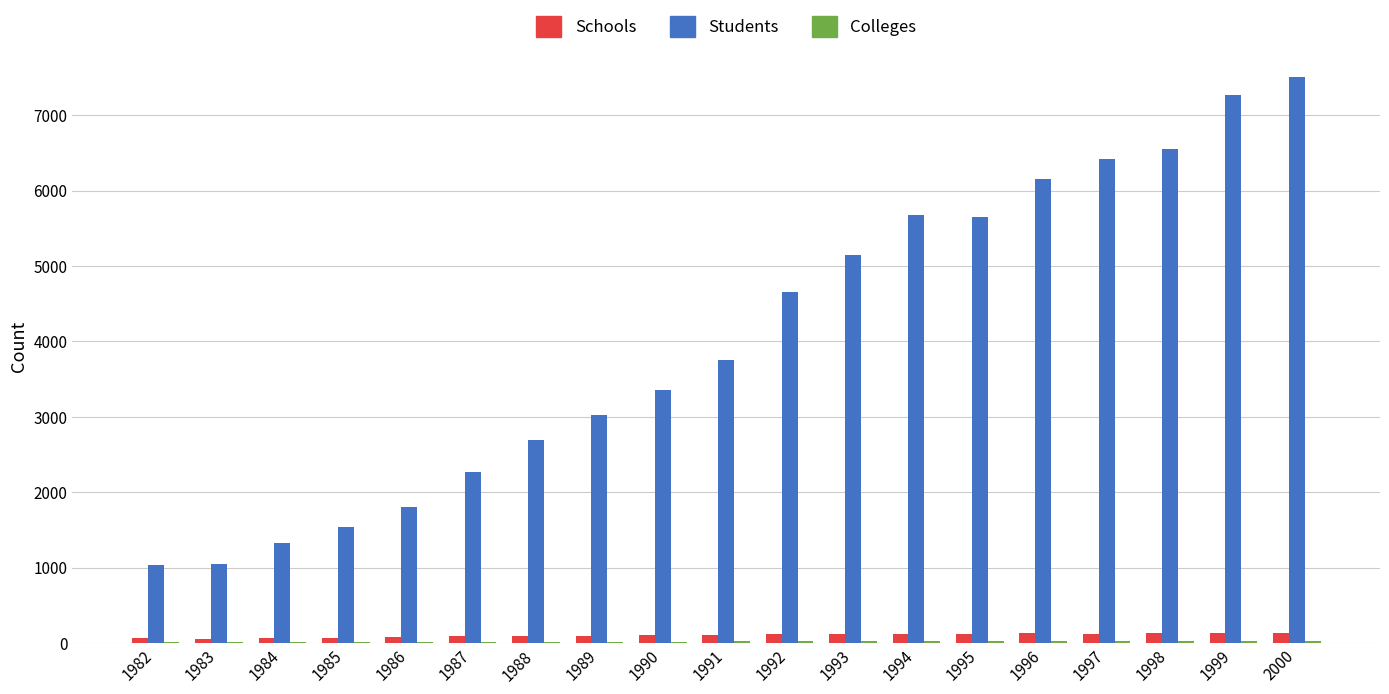

What value does the Schools series have at 1982, to the nearest 5?

60